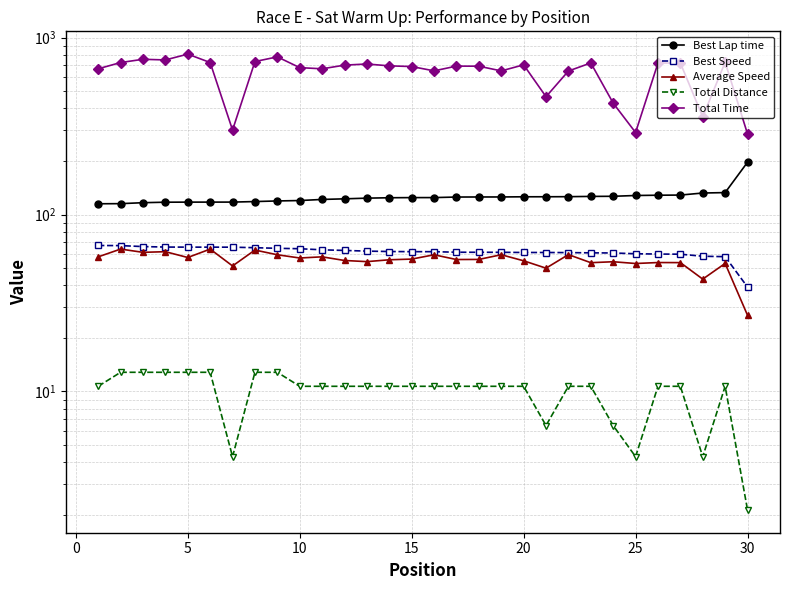

Reading left to right, what are all the values shown in this chart?

Best Lap time: 115.2	115.3	116.8	117.5	117.7	117.7	117.7	118.5	119.5	120.1	121.8	122.8	123.9	124.6	124.8	124.8	125.7	125.8	125.8	126.1	126.2	126.3	126.7	126.9	128.3	128.7	129.0	132.4	133.2	197.8
Best Speed: 66.9	66.8	66.0	65.5	65.5	65.5	65.5	65.0	64.5	64.1	63.2	62.7	62.2	61.9	61.7	61.7	61.3	61.2	61.2	61.1	61.1	61.0	60.8	60.7	60.1	59.9	59.7	58.2	57.8	39.0
Average Speed: 57.7	63.8	61.2	61.7	57.2	63.8	51.3	63.0	59.3	56.8	57.7	55.0	54.2	55.5	56.0	59.3	55.7	55.8	59.3	54.8	49.8	59.4	53.5	54.1	52.9	53.6	53.5	43.2	53.0	27.0
Total Distance: 10.7	12.8	12.8	12.8	12.8	12.8	4.3	12.8	12.8	10.7	10.7	10.7	10.7	10.7	10.7	10.7	10.7	10.7	10.7	10.7	6.4	10.7	10.7	6.4	4.3	10.7	10.7	4.3	10.7	2.1
Total Time: 667.5	724.0	755.3	749.0	807.8	724.2	300.6	733.3	779.6	677.6	667.4	699.9	710.4	693.4	687.3	649.8	691.2	690.3	649.4	702.7	464.1	648.3	720.2	426.8	291.2	718.9	719.6	356.8	727.2	285.7